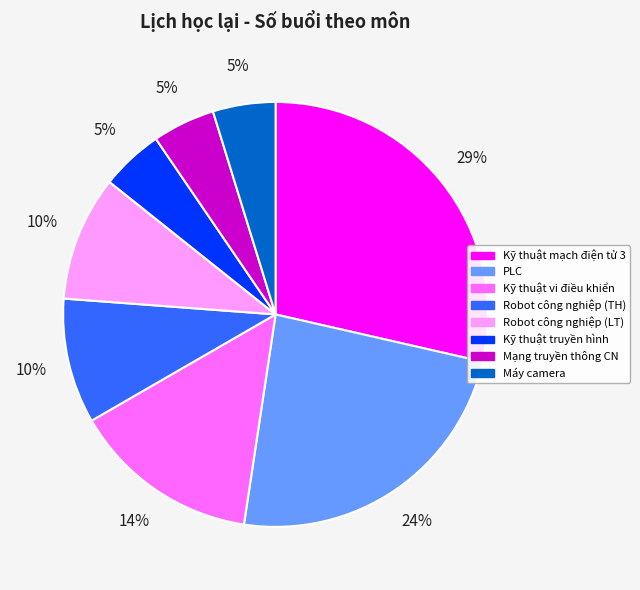

Is the sum of Kỹ thuật truyền hình and Kỹ thuật vi điều khiển greater than half?

No